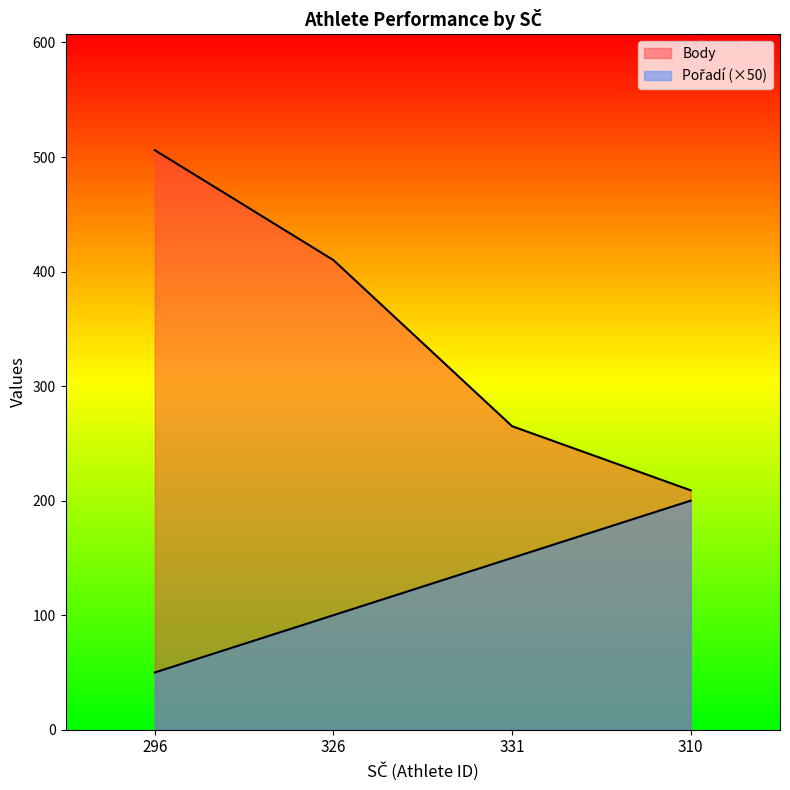

Rank the series by their average value, from highest to lowest.

Body, Pořadí